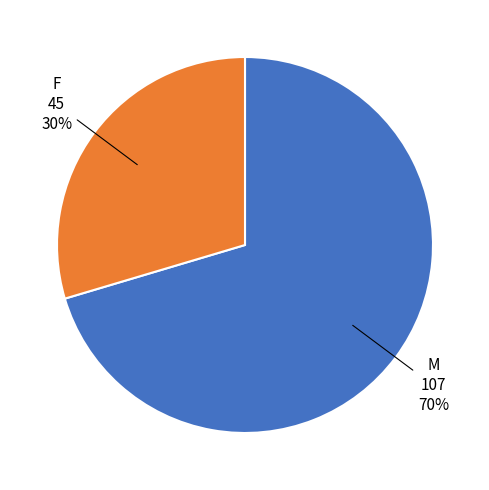

Which slice is the largest?

M